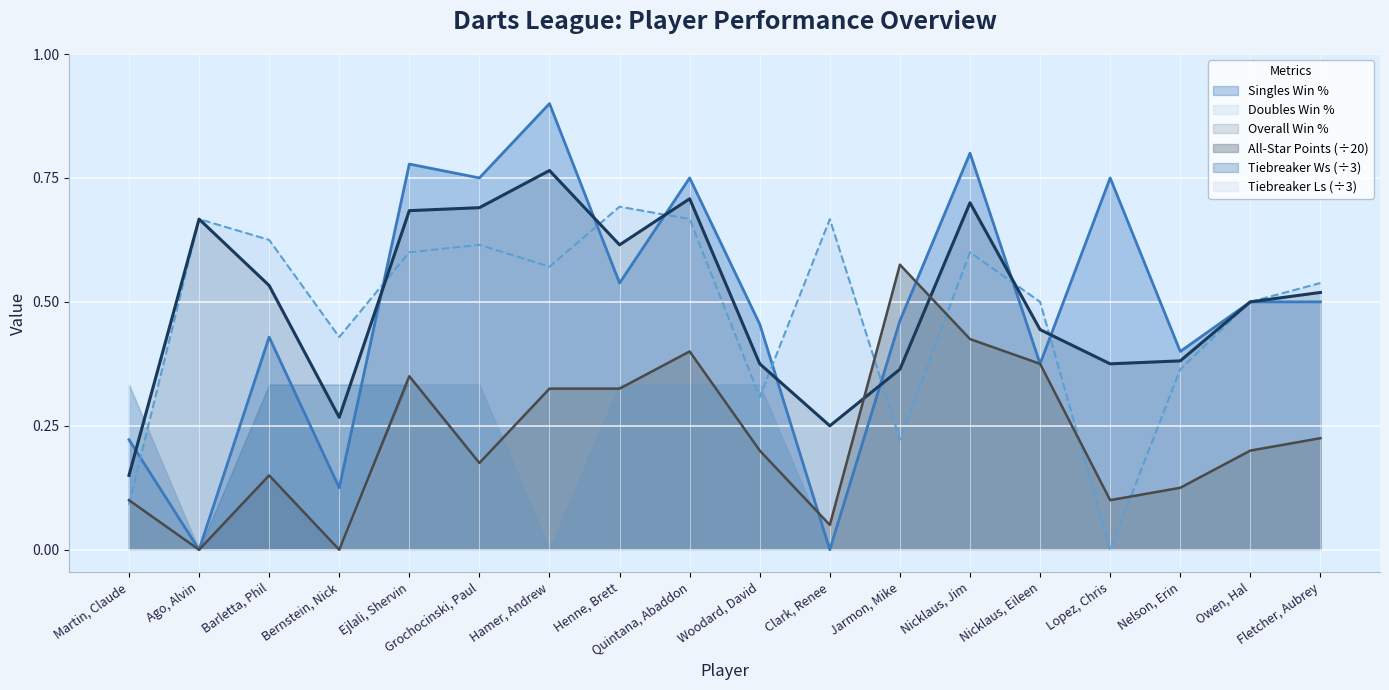

What are all the series names shown in the legend?

Singles Win %, Doubles Win %, Overall Win %, All-Star Points (÷20), Tiebreaker Ws (÷3), Tiebreaker Ls (÷3)